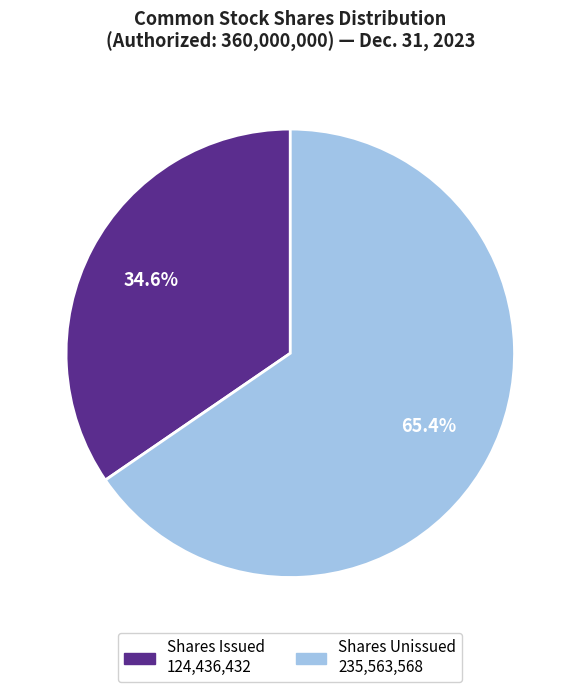

Is there any slice that represents more than half of the pie?

Yes